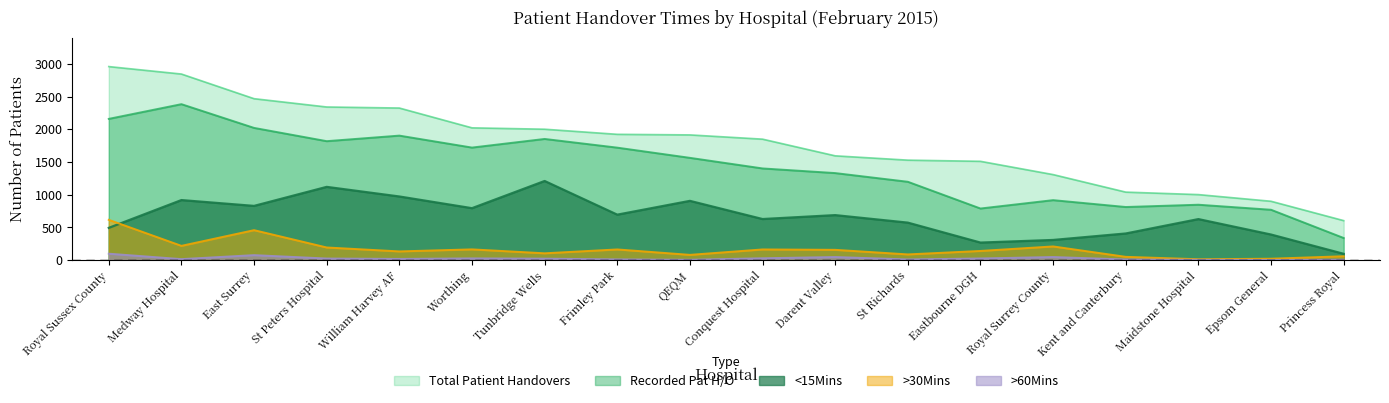

At how many categories does at least one series exceed 2902?

1